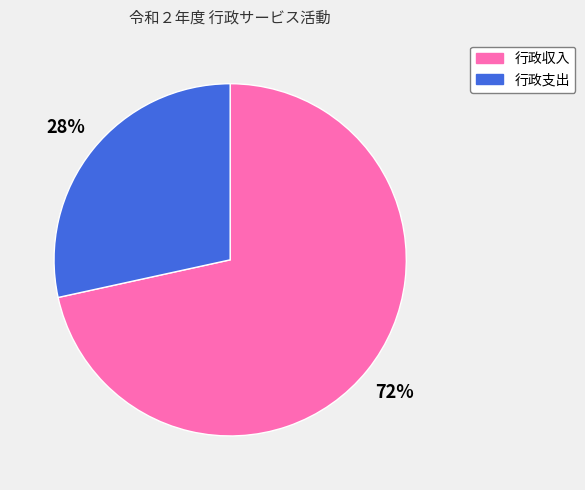

How many segments does this pie chart have?

2